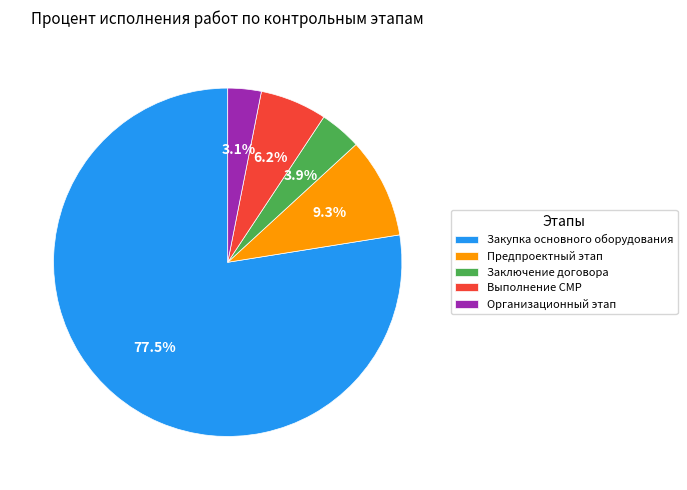

Which slice is the largest?

Закупка основного оборудования